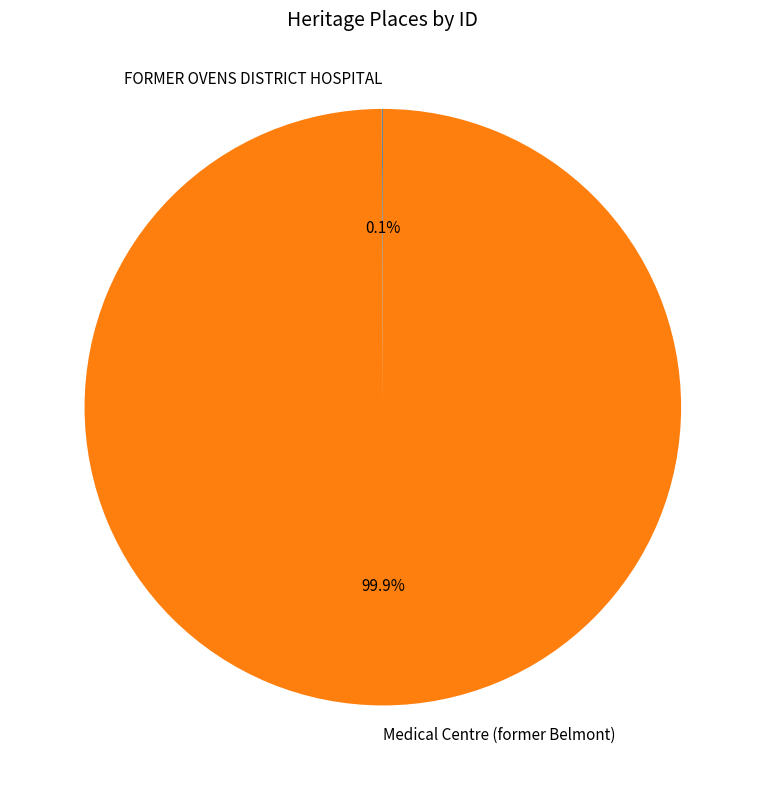

How much of the chart is everything except Medical Centre (former Belmont)?

0.1%